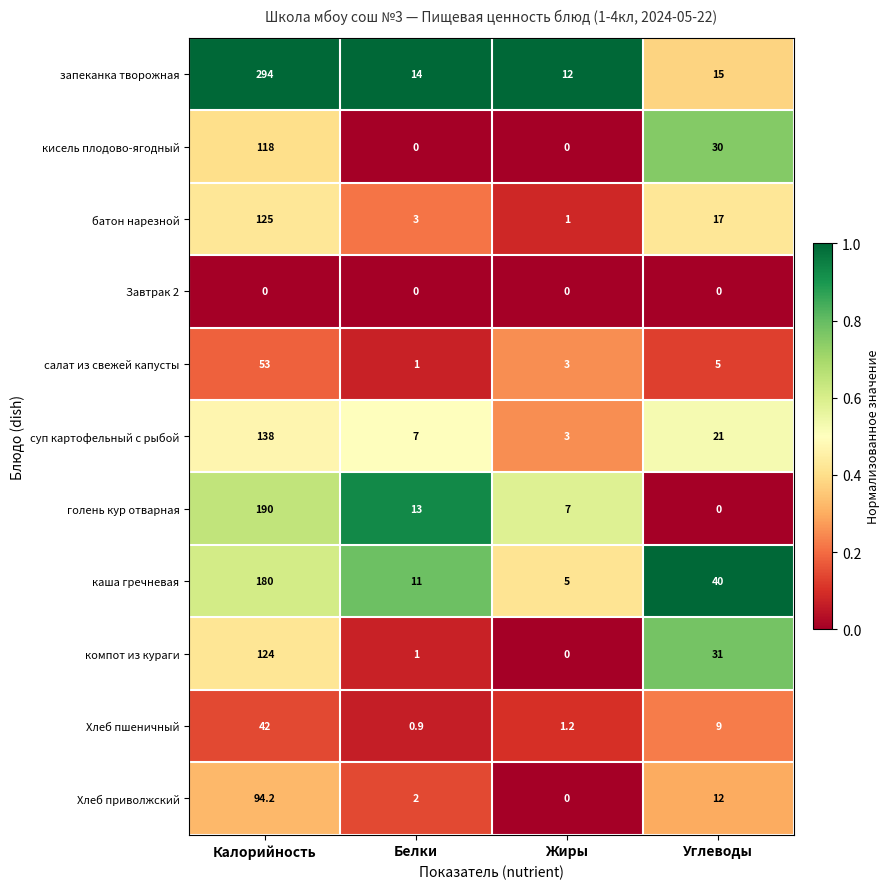

Which series has the widest spread of values?

запеканка творожная